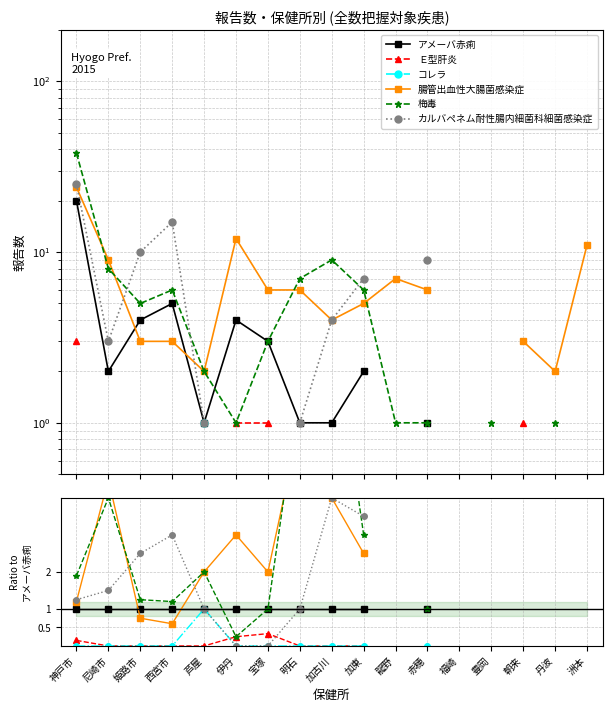

What are all the series names shown in the legend?

アメーバ赤痢, Ｅ型肝炎, コレラ, 腸管出血性大腸菌感染症, 梅毒, カルバペネム耐性腸内細菌科細菌感染症